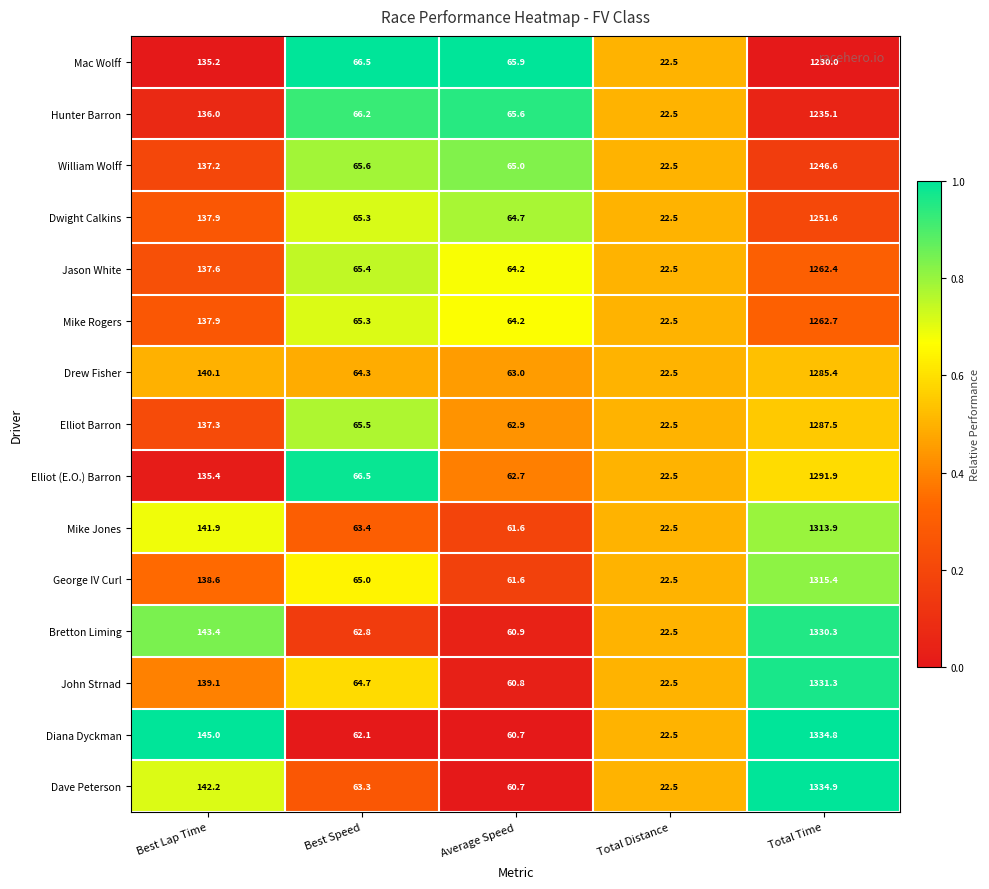

At which category does the chart reach its minimum across all series?

Total Distance